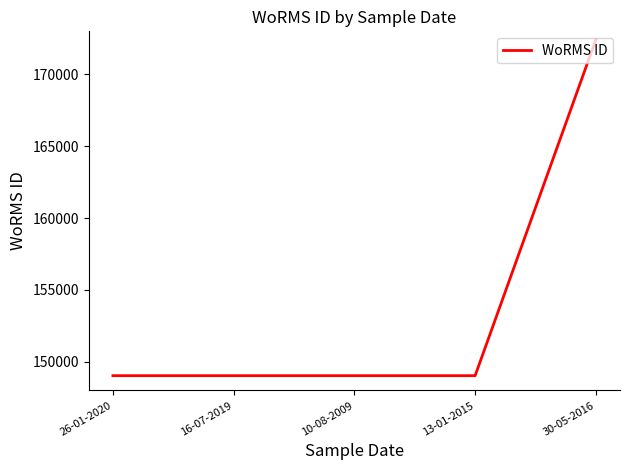

Approximately how many times larger is the value at 10-08-2009 compared to 26-01-2020?

1.0